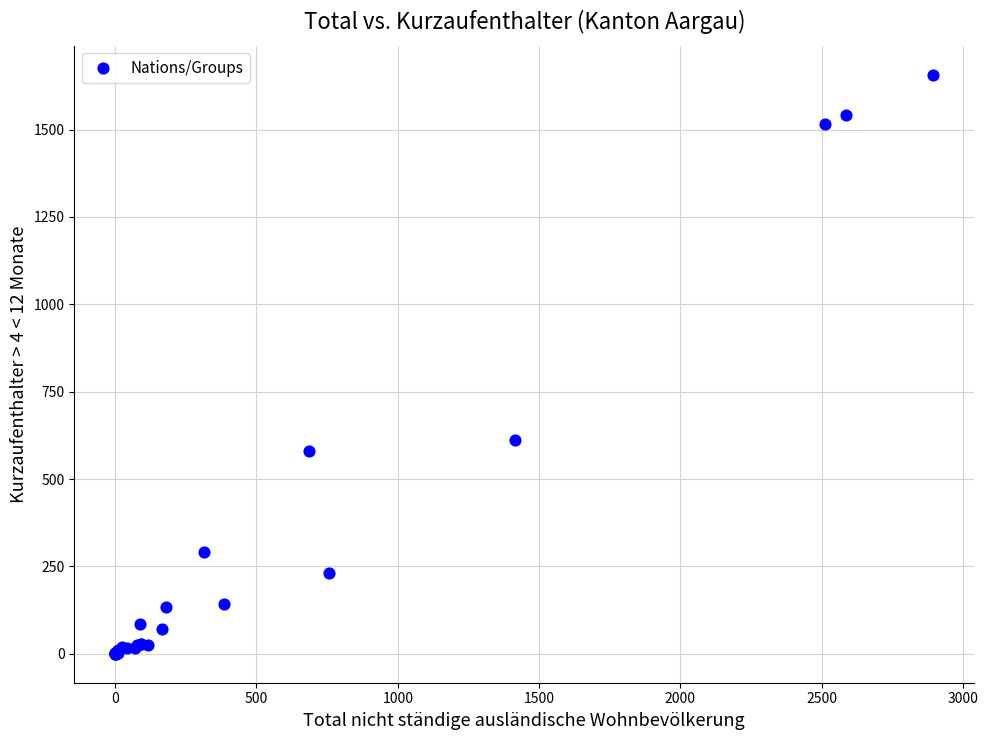

What Y value in the scatter plot is closest to 828?

612